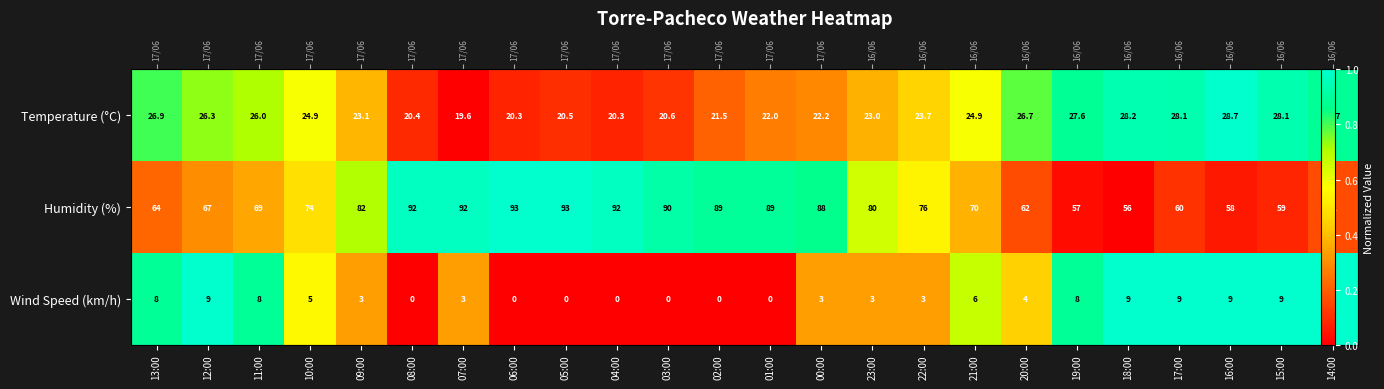

Rank the series at 06:00 from lowest to highest value.

Wind Speed (km/h), Temperature (°C), Humidity (%)